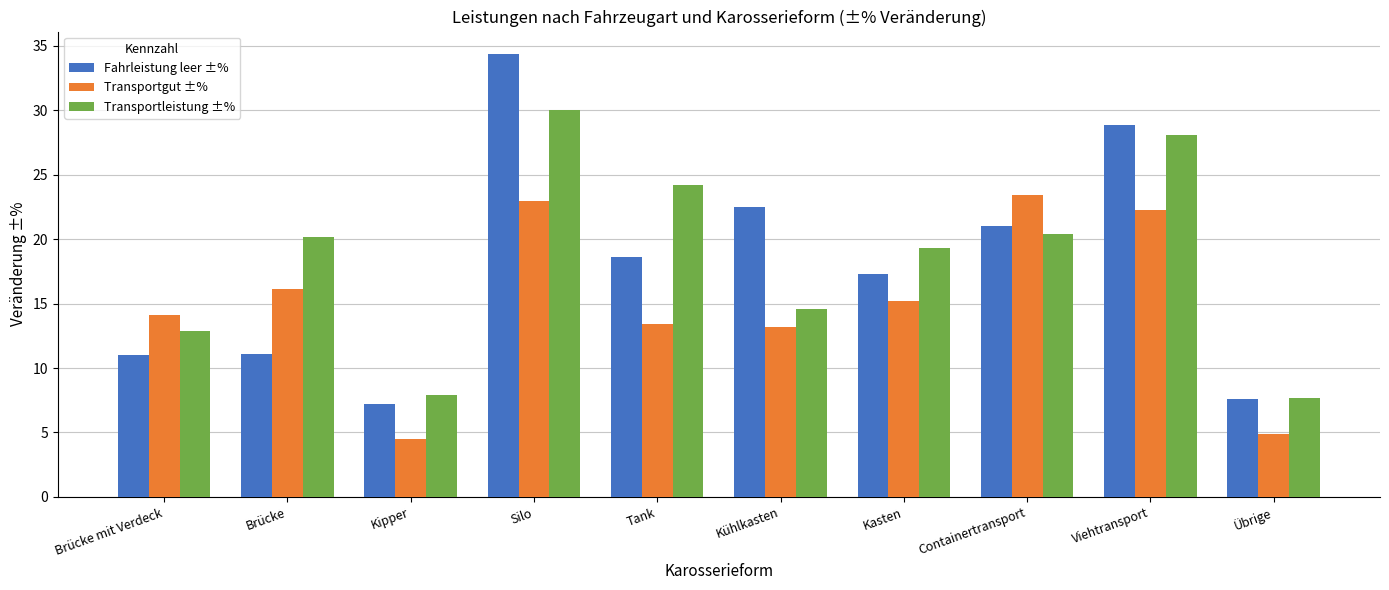

What is the value of the Fahrleistung leer ±% bar at the 8th from the left?

21.0